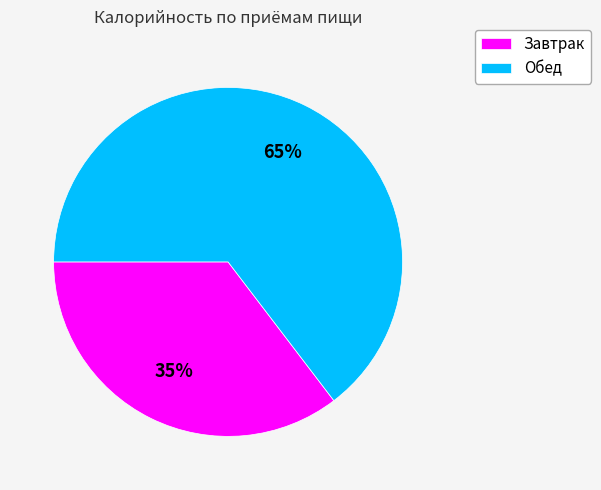

Does any single category account for the majority?

Yes